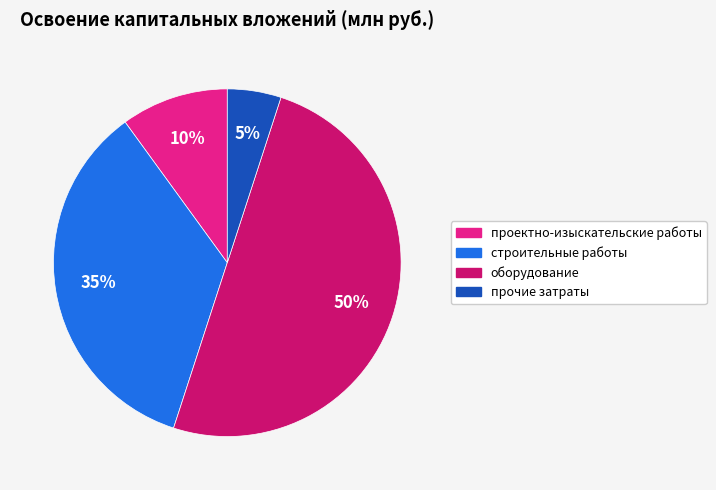

What is the smallest slice in the pie chart?

прочие затраты